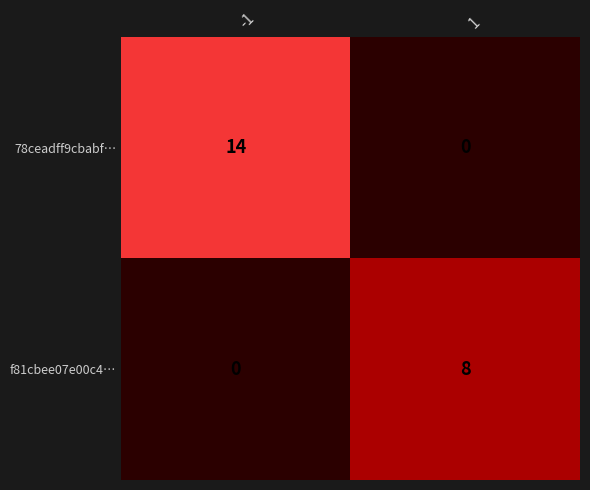

What is the greatest value displayed?

14